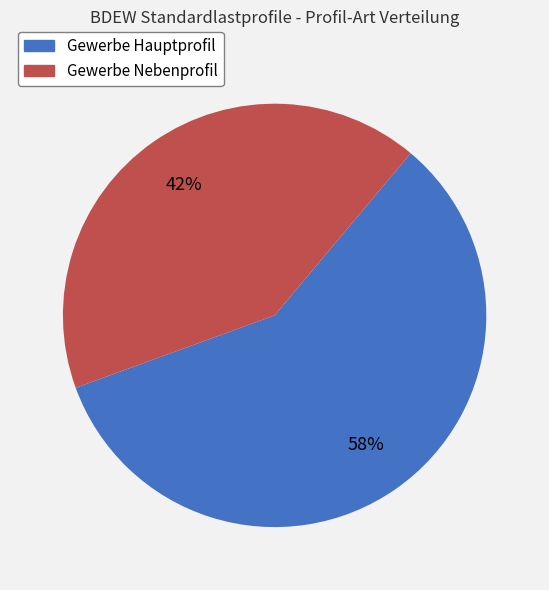

True or false: Gewerbe Nebenprofil accounts for 42% of the total.

True